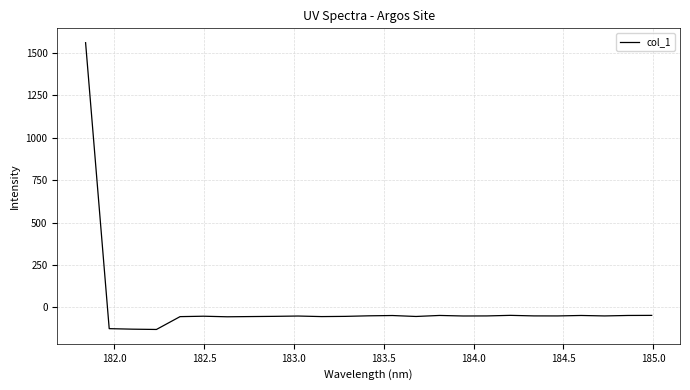

What is the maximum value shown in the chart?

1559.9